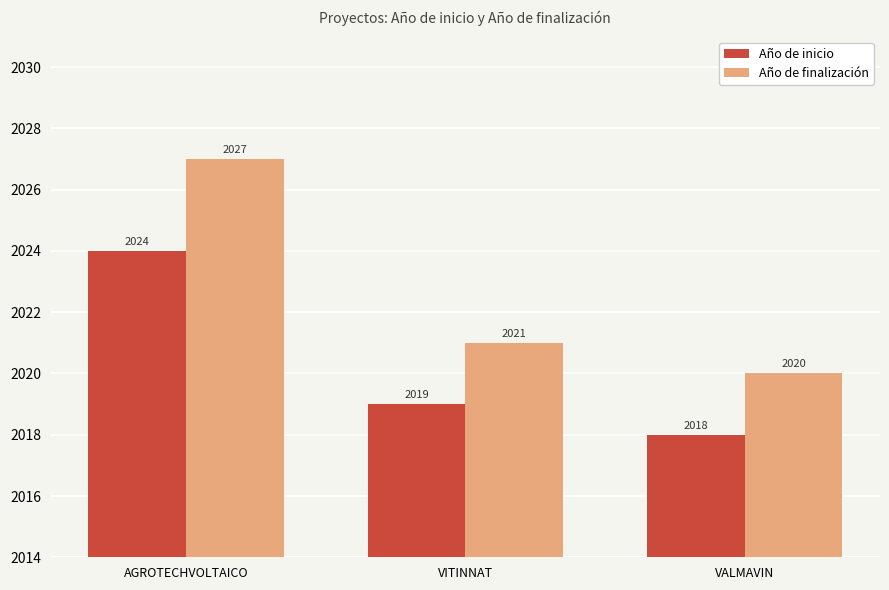

List the labels in order of Año de finalización value, smallest first.

VALMAVIN, VITINNAT, AGROTECHVOLTAICO